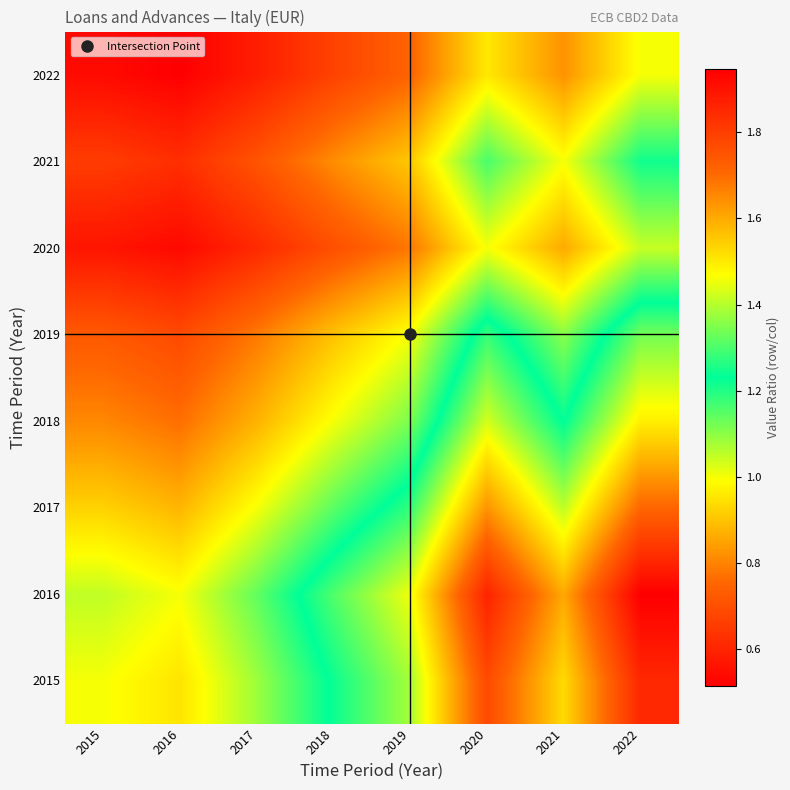

What is the difference between the highest and lowest values at 2021?

0.8